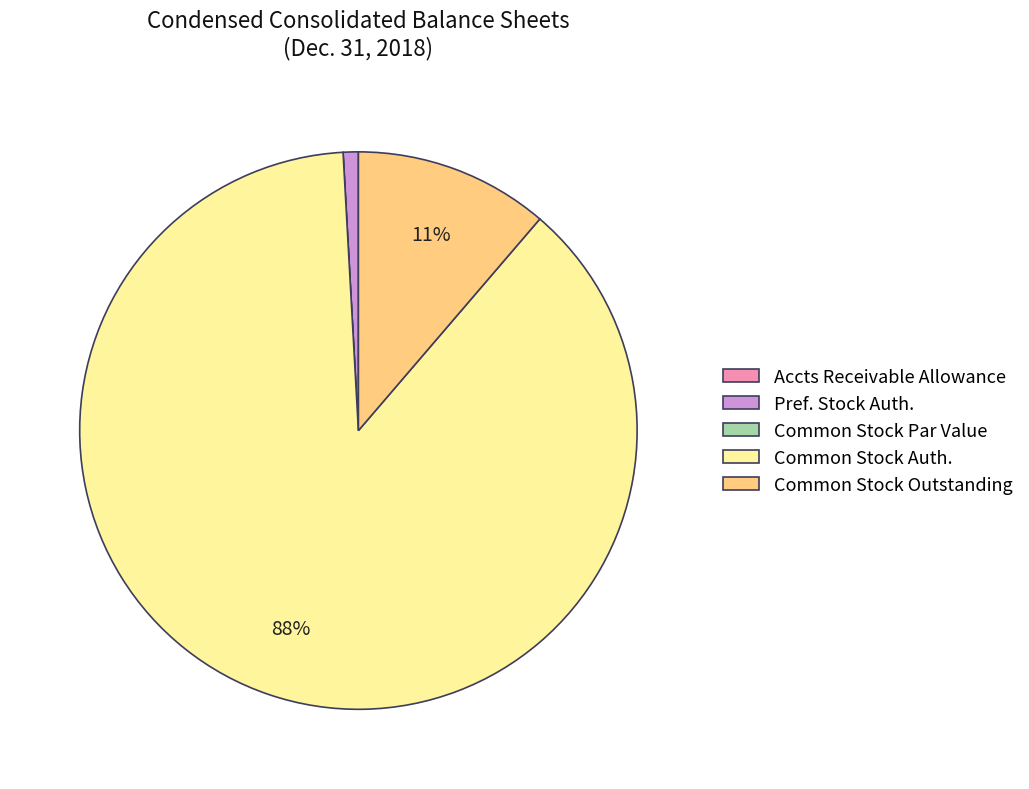

Does any single category account for the majority?

Yes